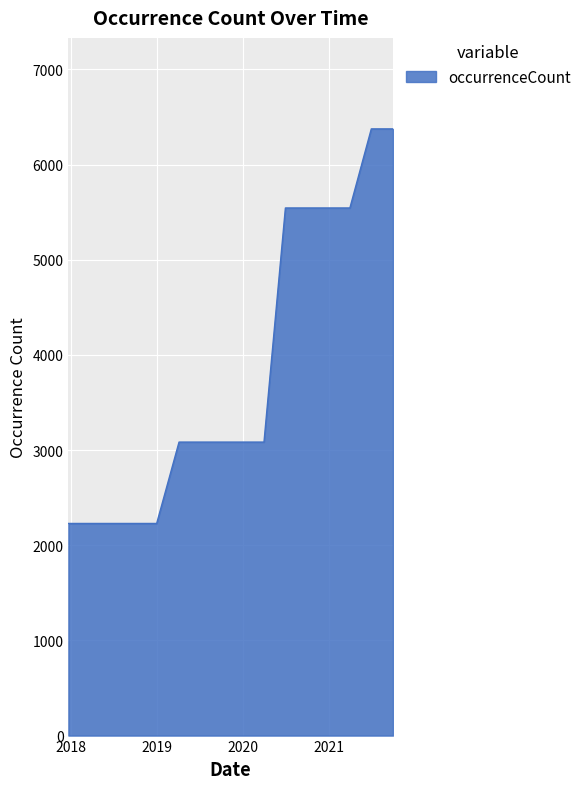

What is the difference between the maximum and minimum values?

4146